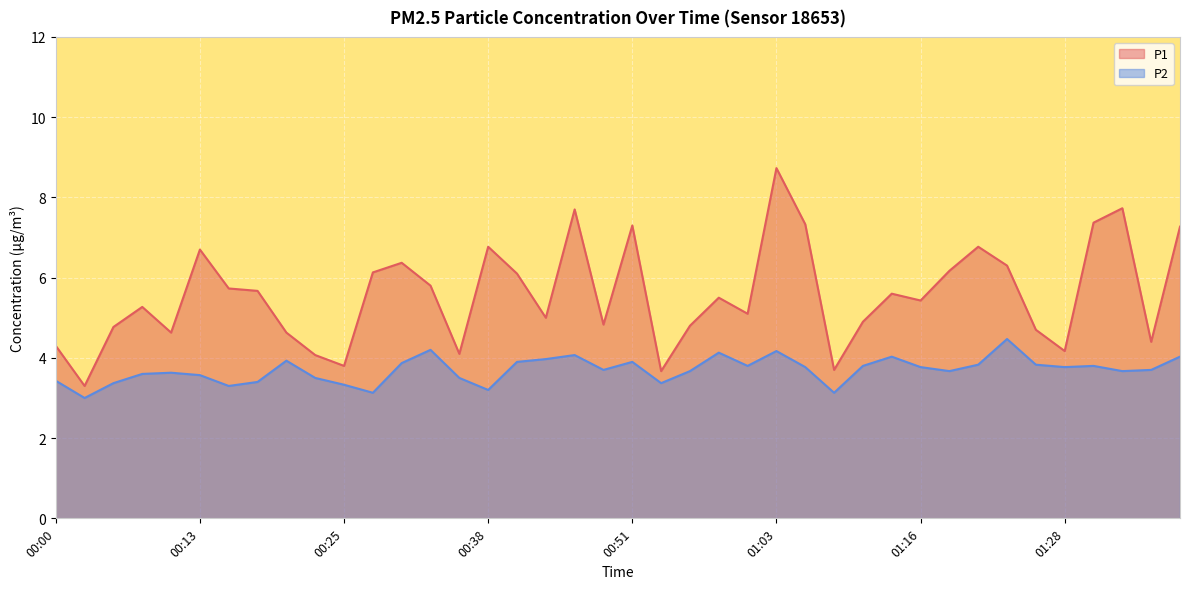

Does the chart display data point markers on the line(s)?

No